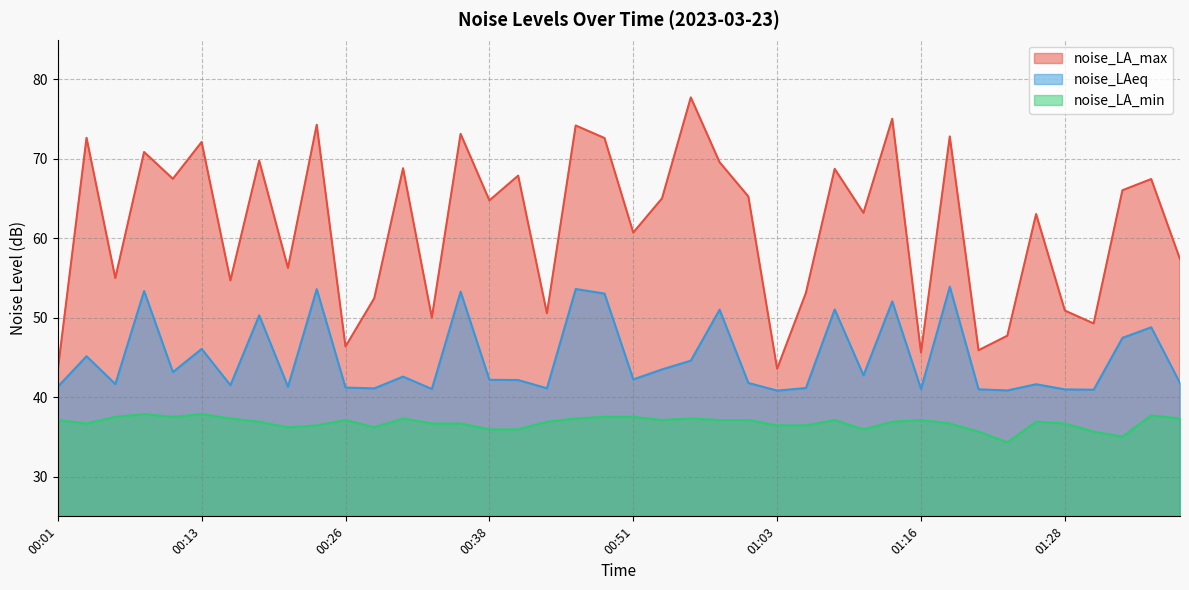

True or false: noise_LA_min and noise_LAeq cross at least once.

False